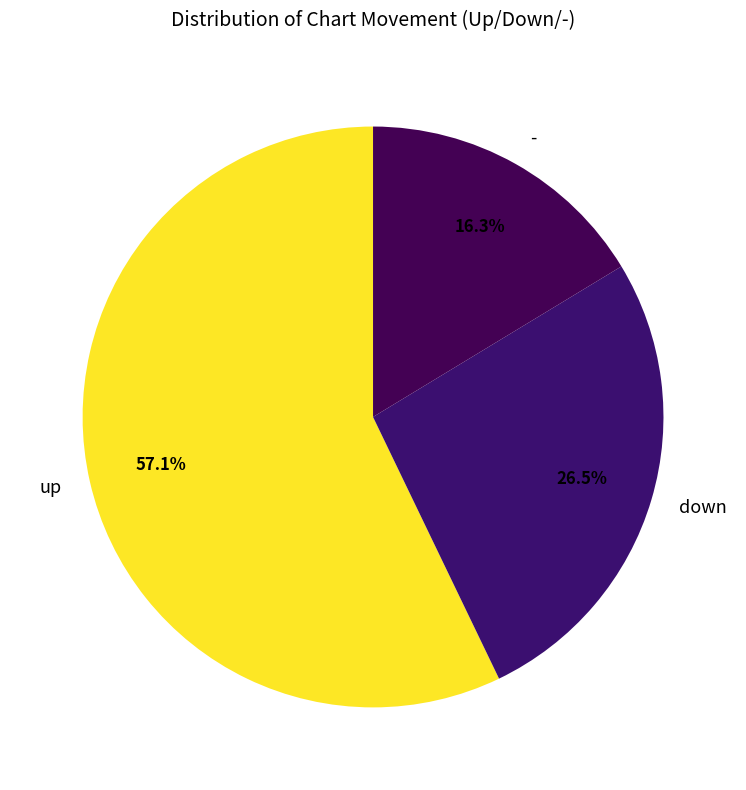

What is the ratio of the value at - to the value at down?

0.6